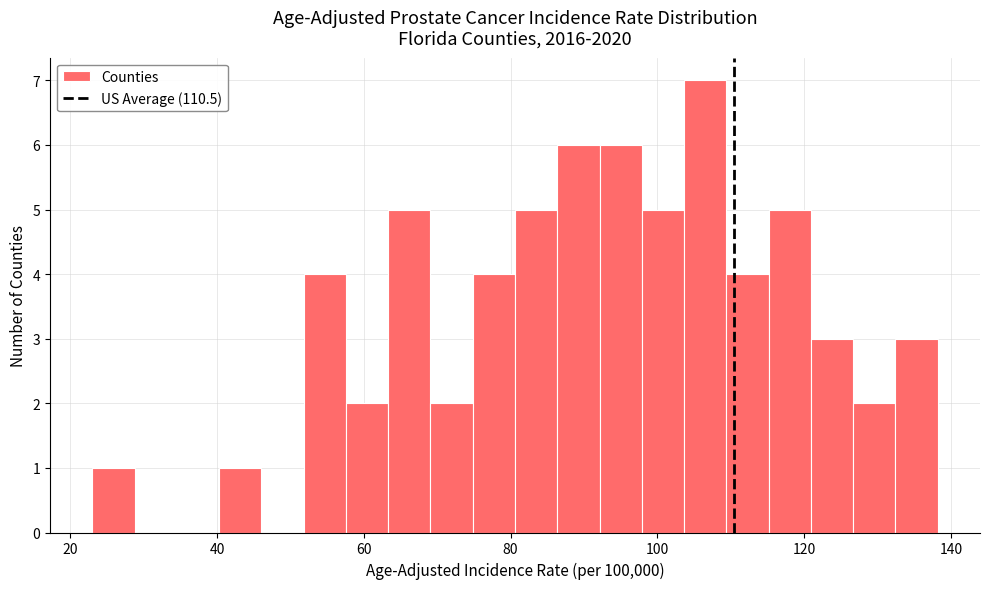

Read against the x-axis, roughly where is the centre of the tallest bar?

106